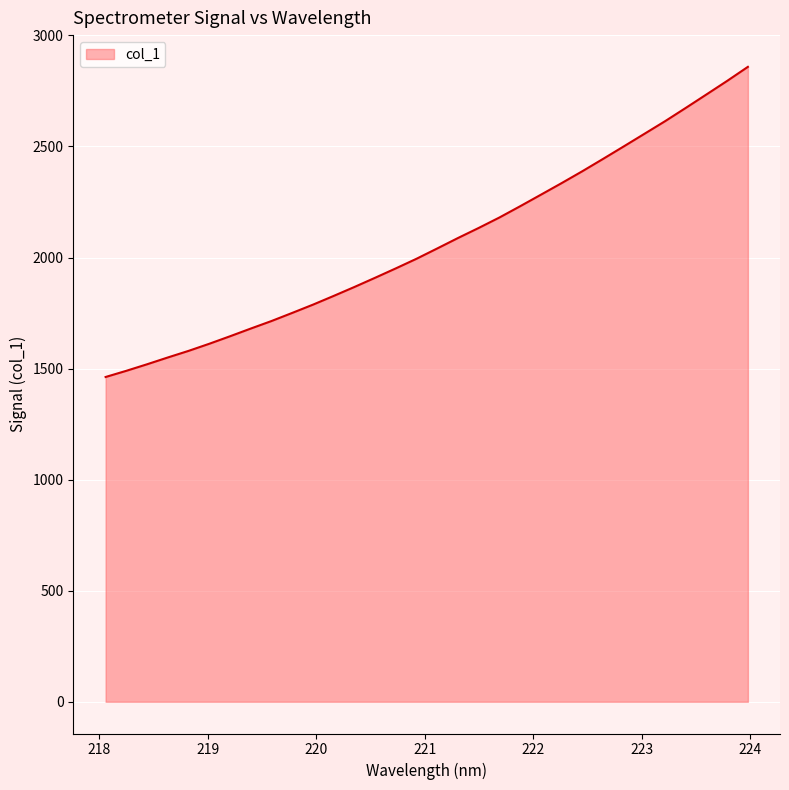

What is the minimum value shown in the chart?

1462.1